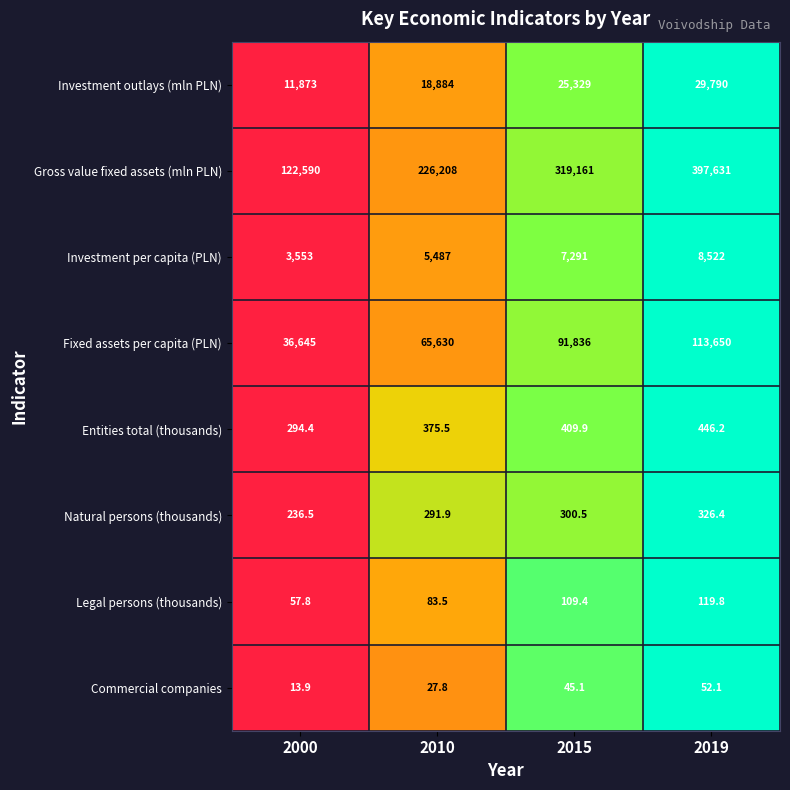

Which label corresponds to the largest value in the chart?

2019